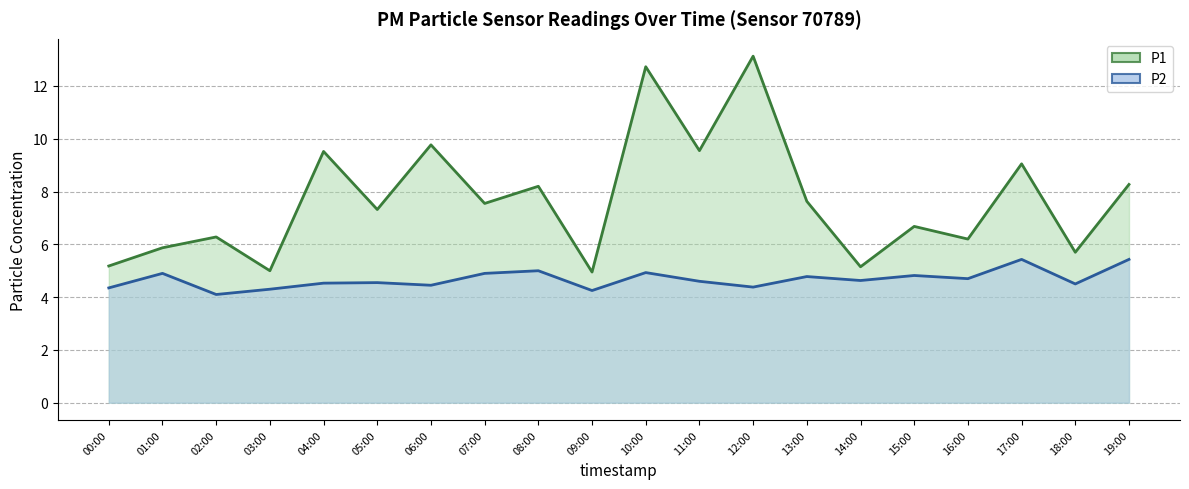

True or false: P2 has more than 1 points higher than both neighbors.

True